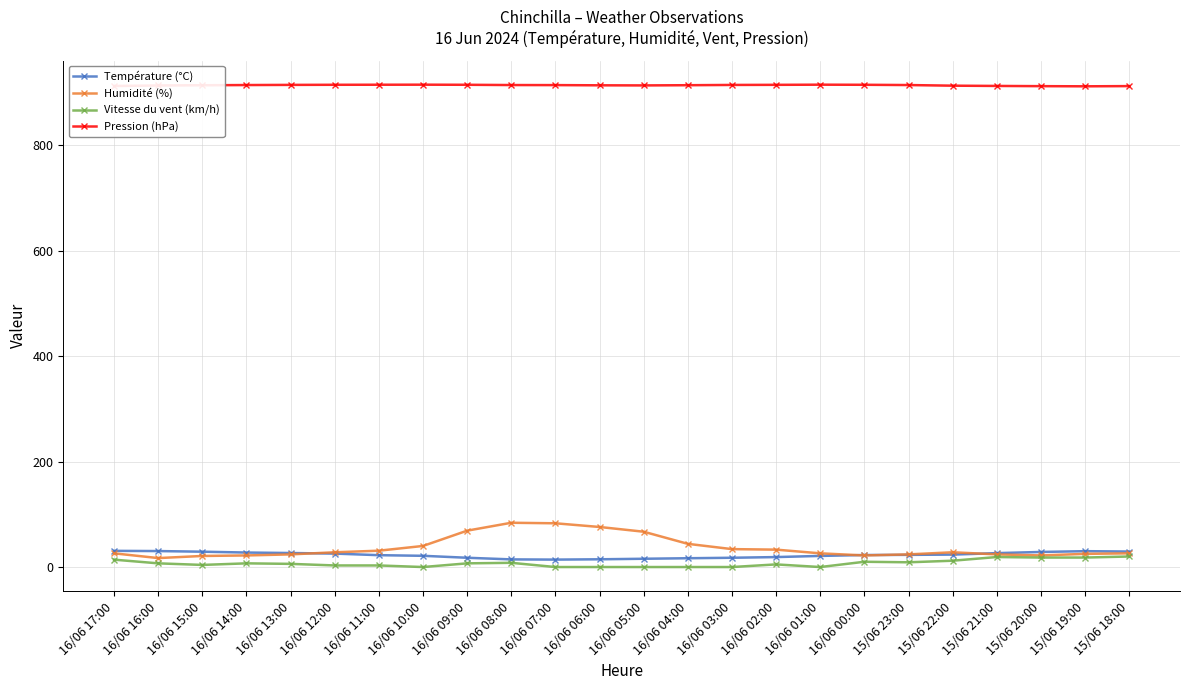

True or false: Humidité (%) has more than 0 interior local peaks.

True